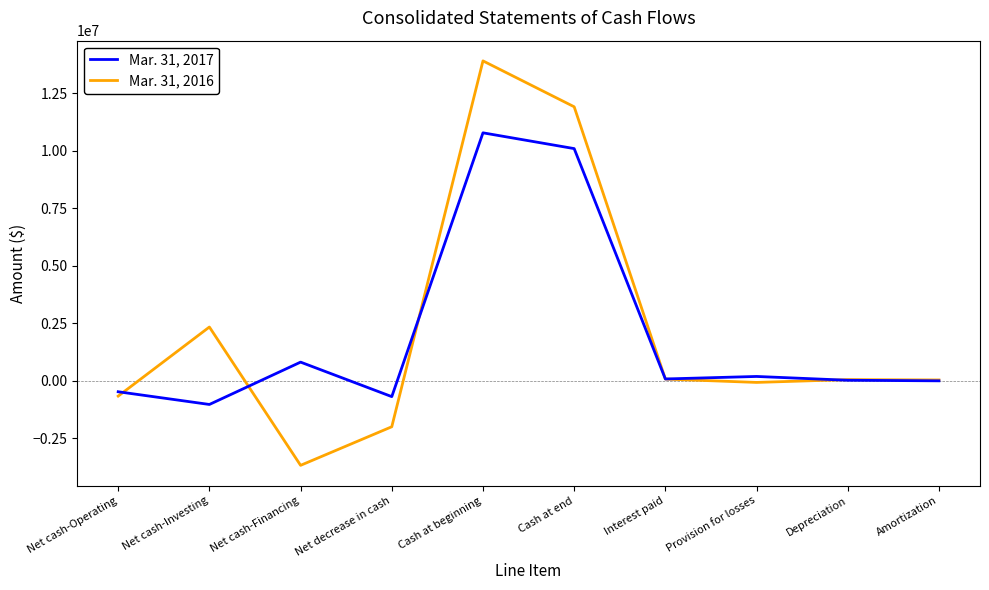

Is it true that Mar. 31, 2017 equals -1025614 at Net cash-Investing?

True